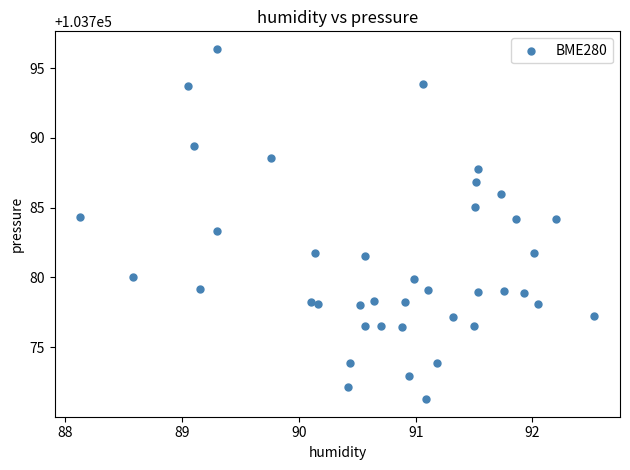

What is the range of X values (max minus min)?

4.4